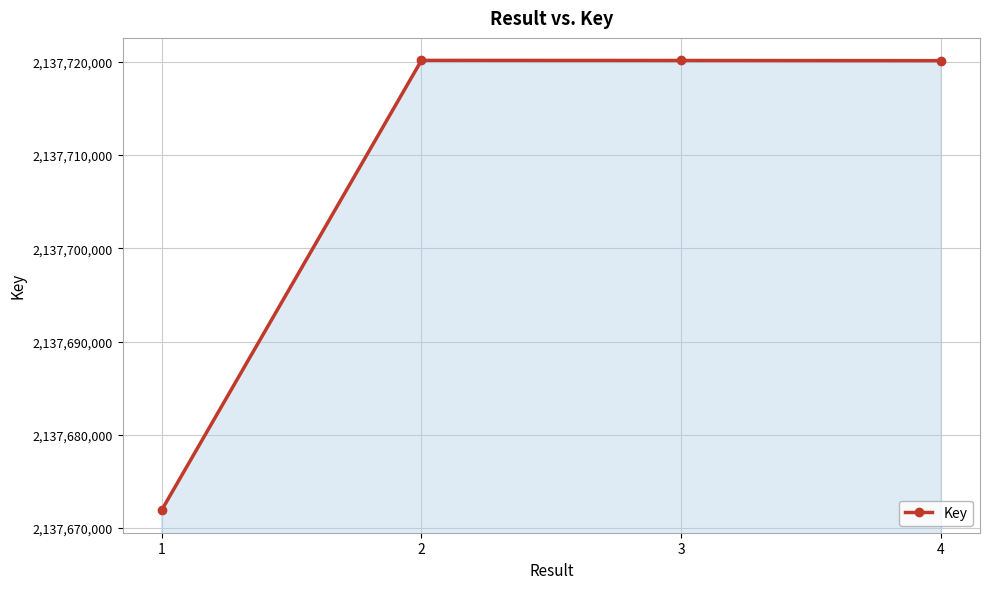

What is the ratio of the value at 3 to the value at 1?

1.0